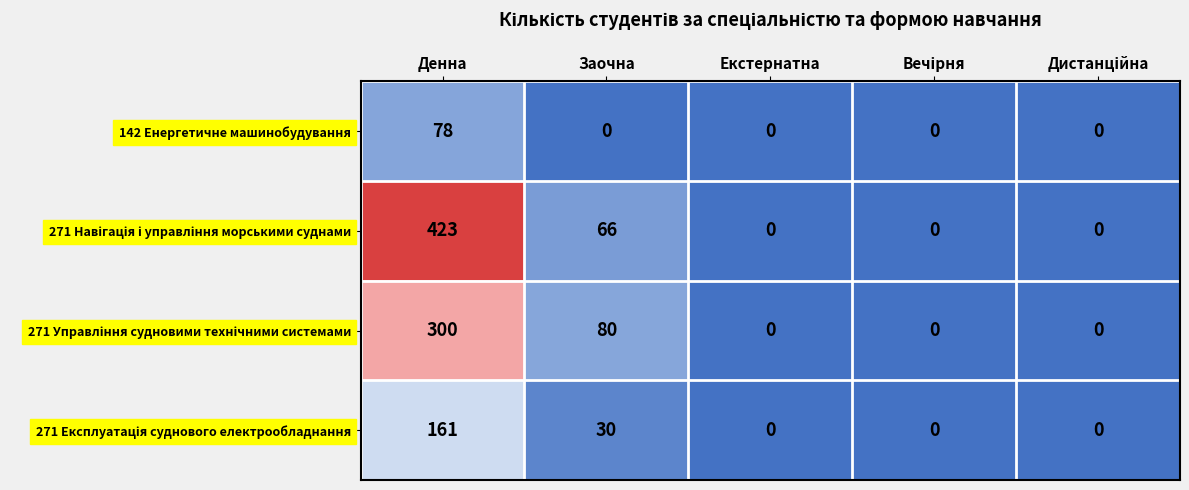

What is the spread (max minus min) of values at Заочна?

80